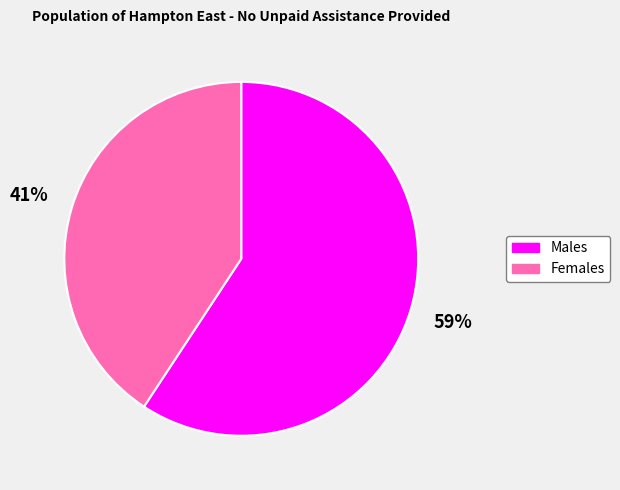

Which category has the biggest portion of the pie?

Males